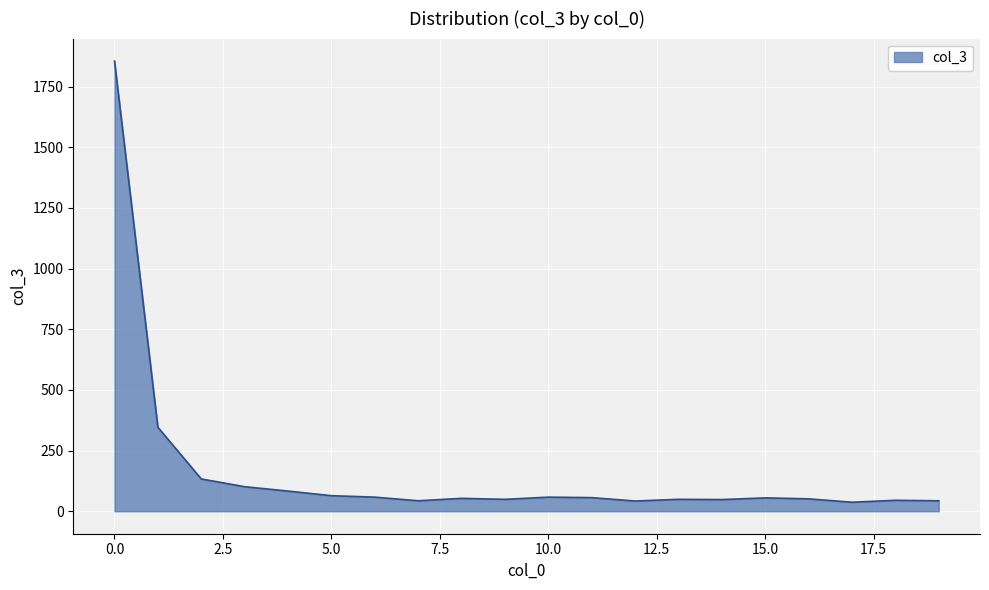

True or false: there are more than 2 points higher than both neighbors.

True